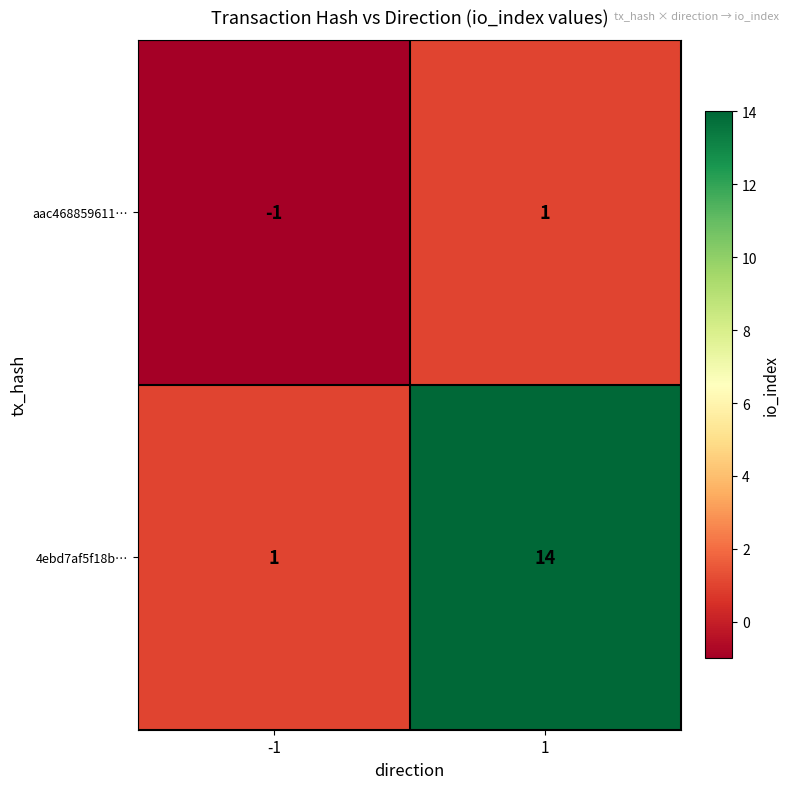

Rank the series by their average value, from lowest to highest.

aac468859611…, 4ebd7af5f18b…